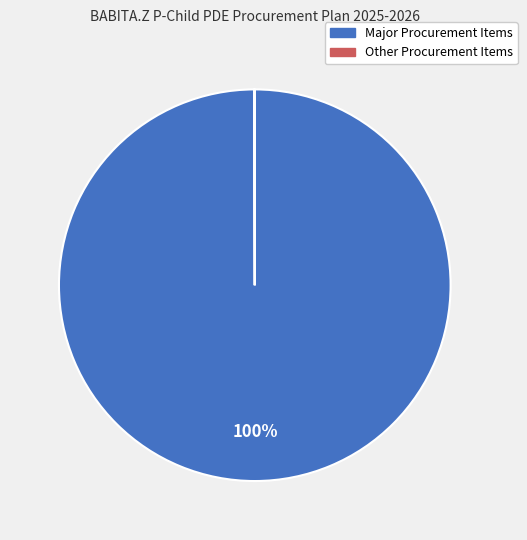

To the nearest percent, what is the difference between the largest and smallest slice percentages?

100%